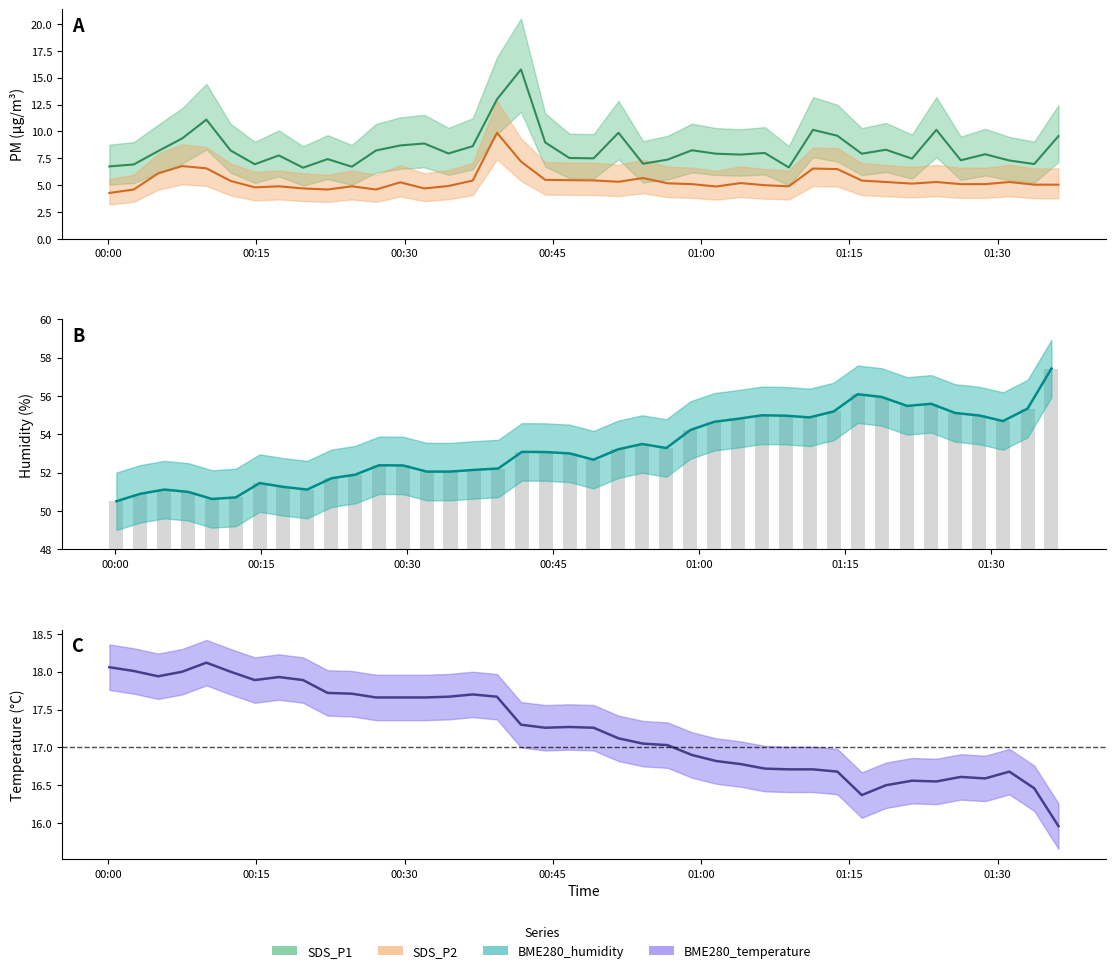

What is the approximate value of BME280_humidity at 2022/07/19 00:22:13?

51.7